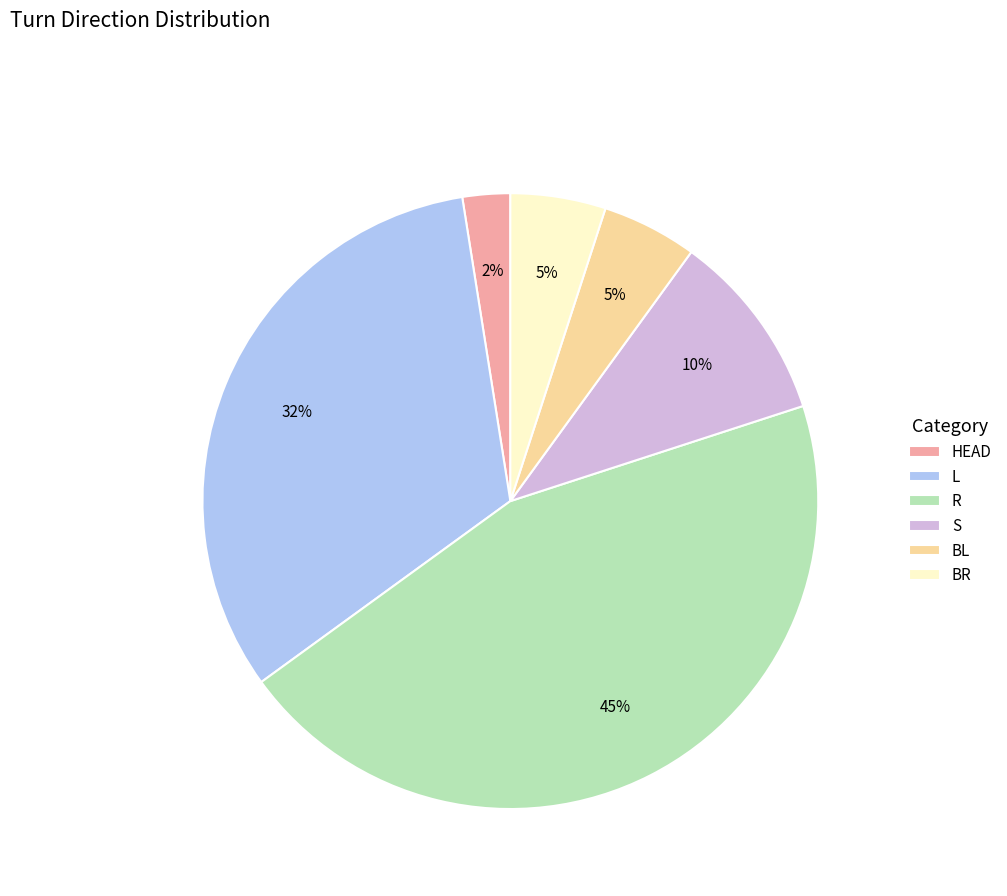

Does any single category account for the majority?

No